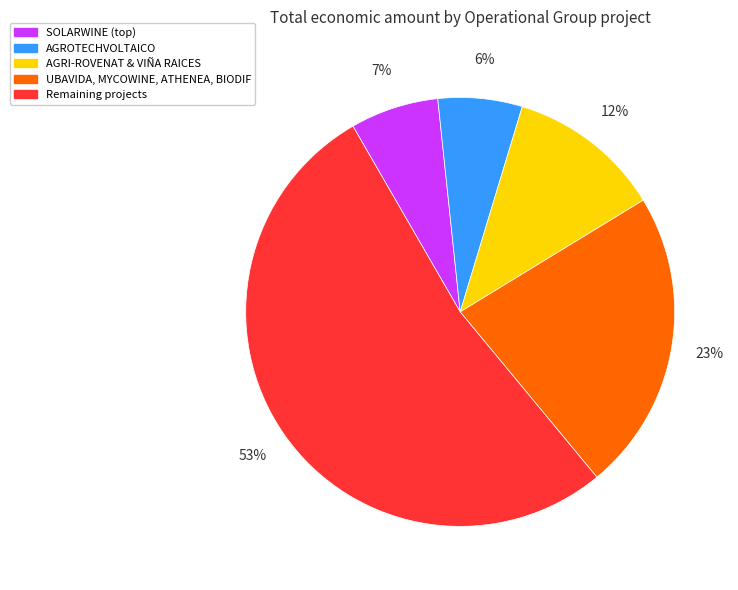

Which category has the biggest portion of the pie?

Remaining projects